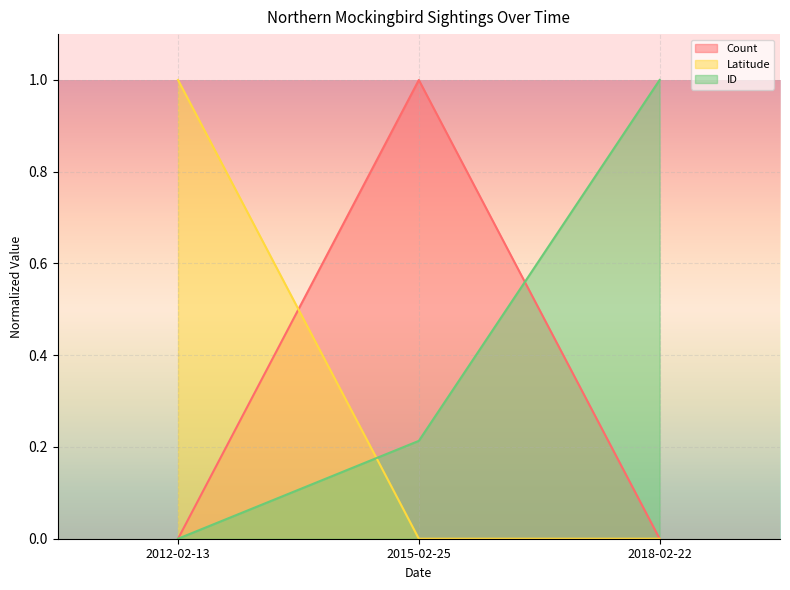

Does the chart display data point markers on the line(s)?

No